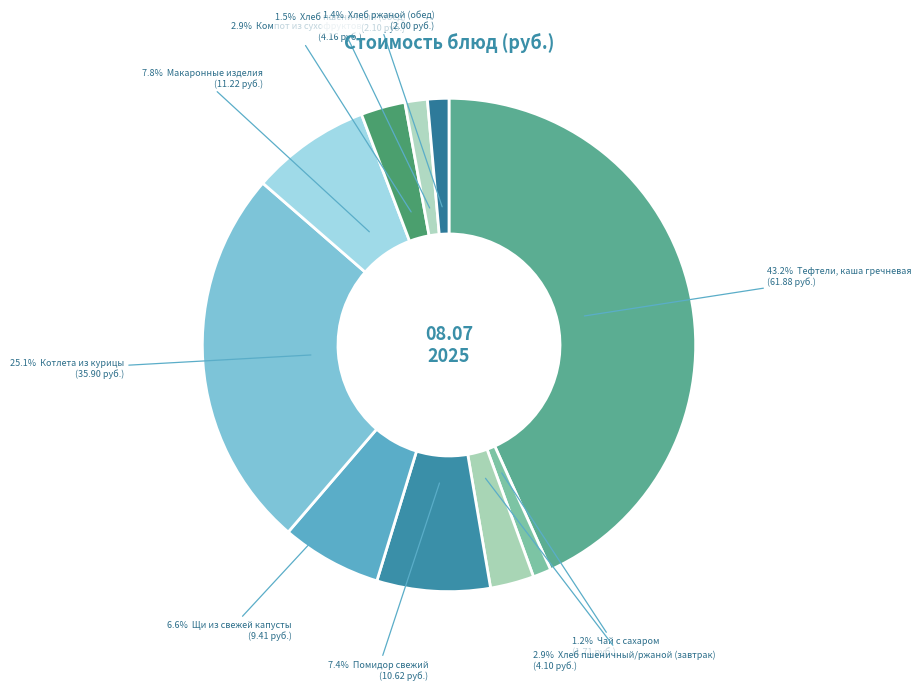

Does any single category account for the majority?

No